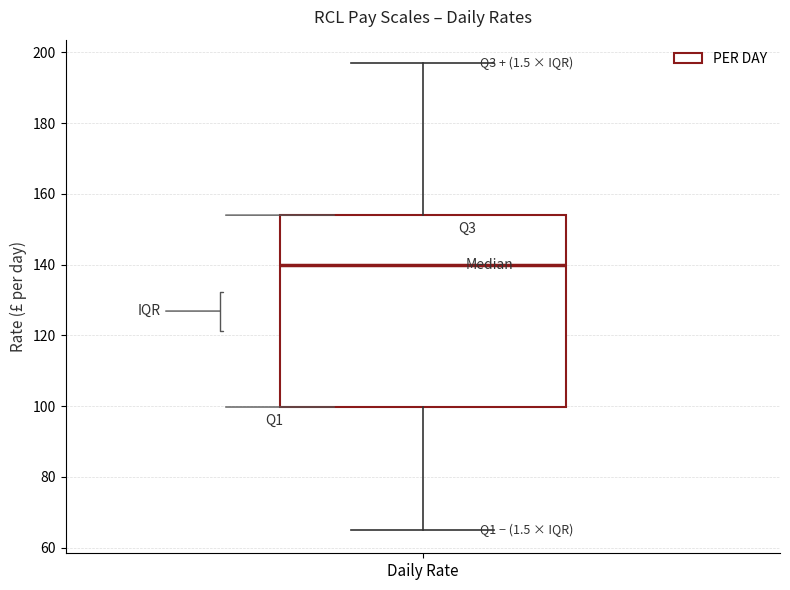

Where does the upper whisker of the box for Daily Rate end on the y-axis? The values are not printed on the chart, so give them approximately, as read against the axis.

198